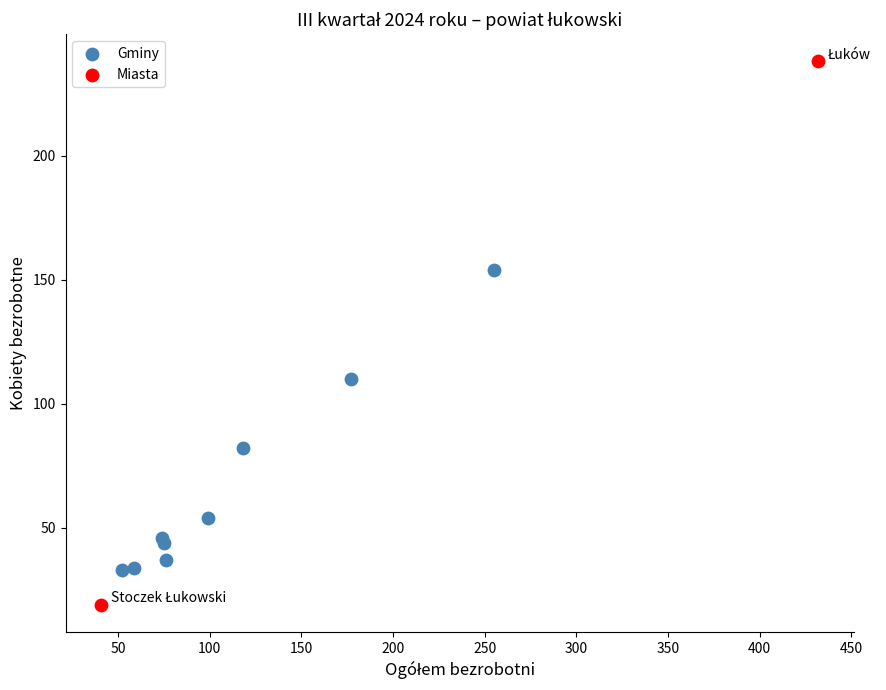

What are all the series names shown in the legend?

Gminy, Miasta